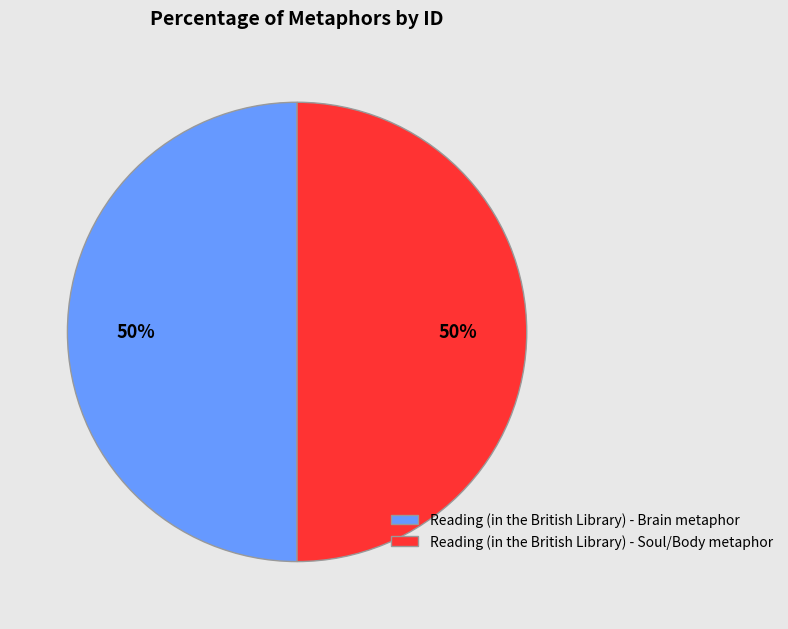

Approximately how many times larger is the value at Reading (in the British Library) - Brain metaphor compared to Reading (in the British Library) - Soul/Body metaphor?

1.0